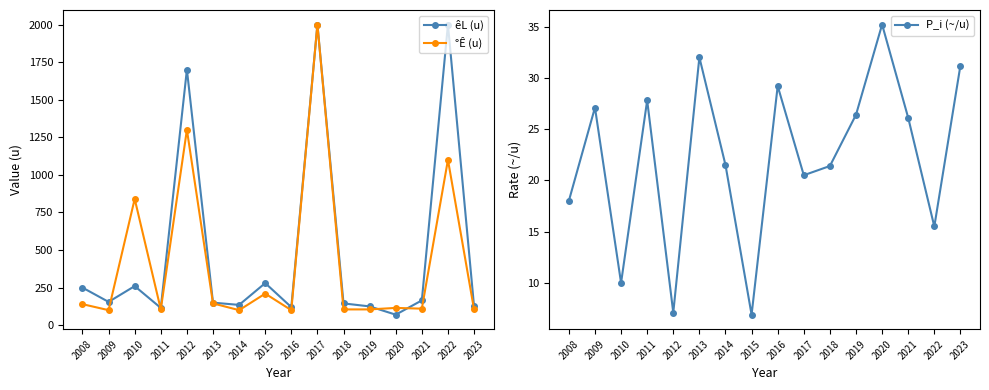

How many times do °Ê (u) and êL (u) cross each other?

4